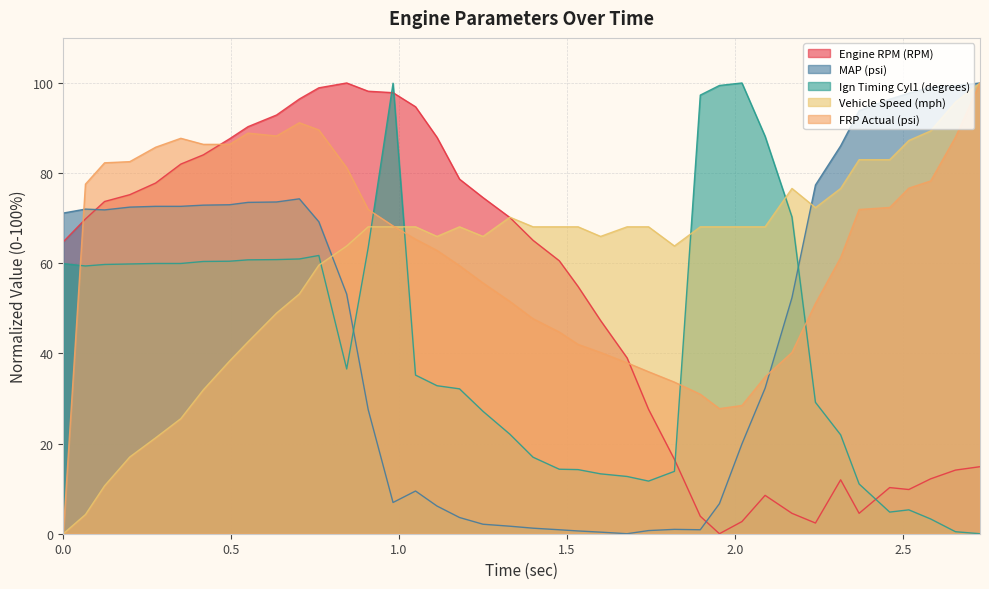

How many lines are shown in the chart?

5